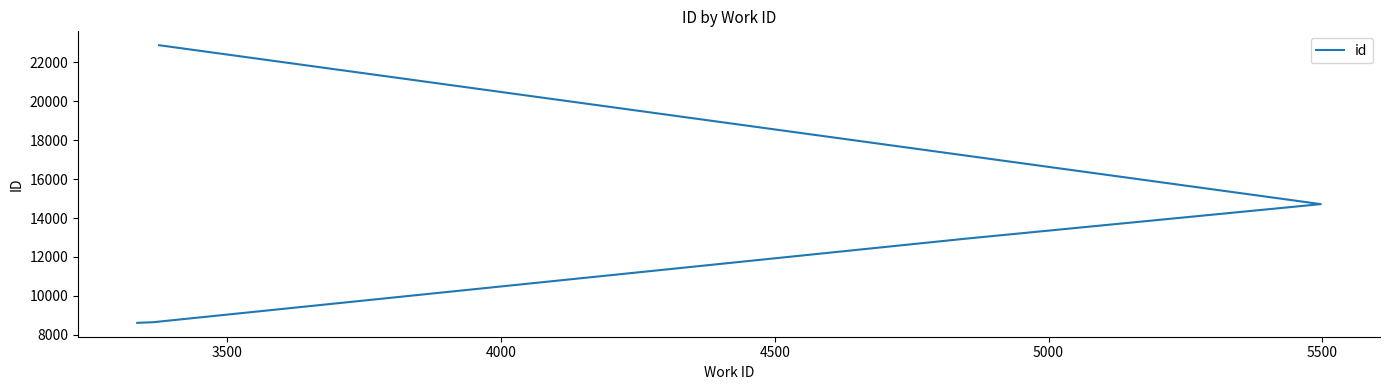

Approximately how many times larger is the value at 5000 compared to 3500?

2.6